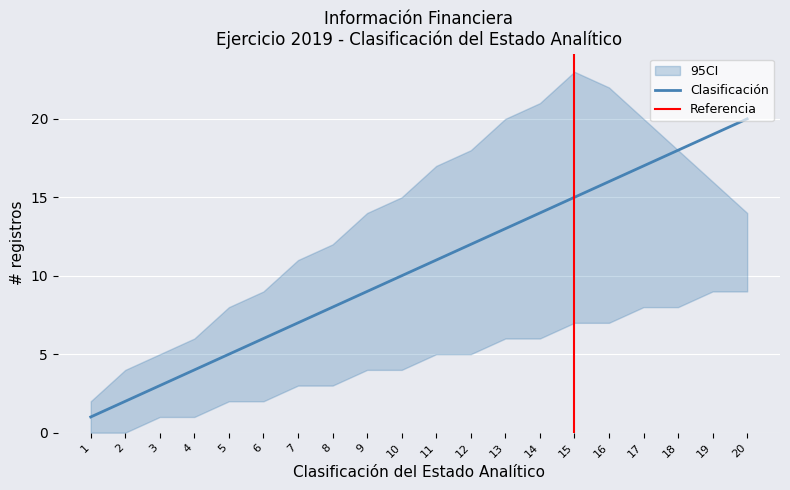

True or false: Clasificación and CI_upper intersect in this chart.

False